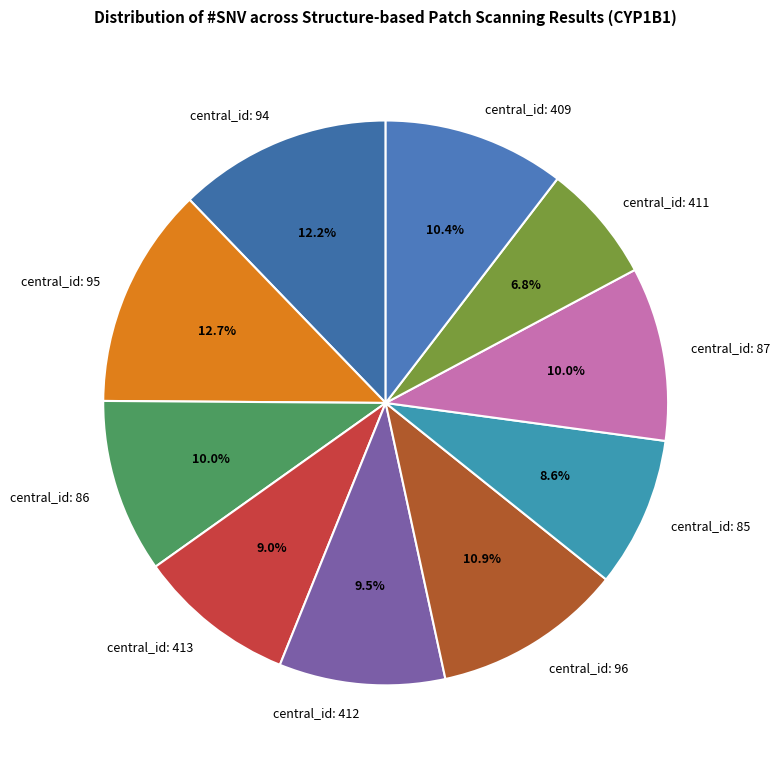

Approximately how many times larger is the value at central_id: 85 compared to central_id: 96?

0.8